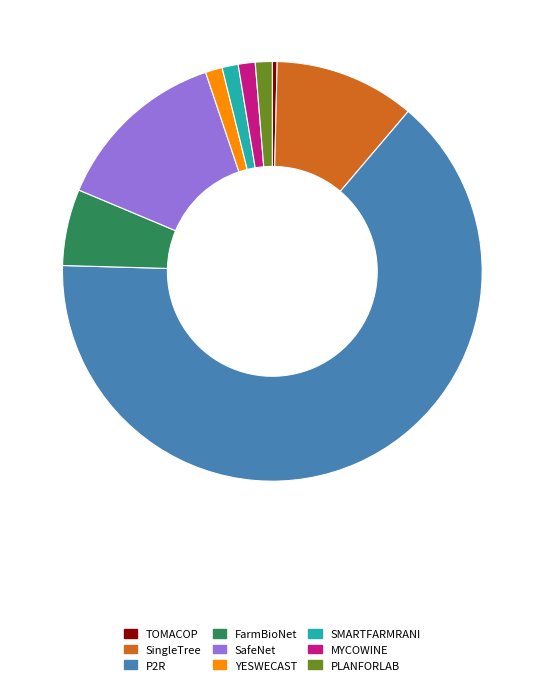

Does P2R represent more than half of the total?

Yes